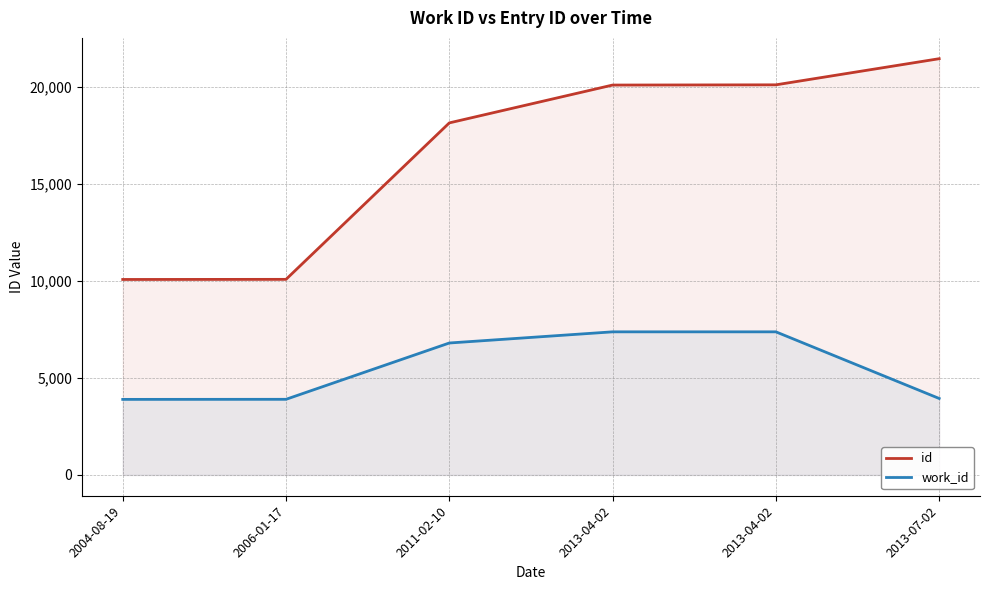

Between 2013-04-02 and 2013-07-02, which series saw the biggest shift?

work_id